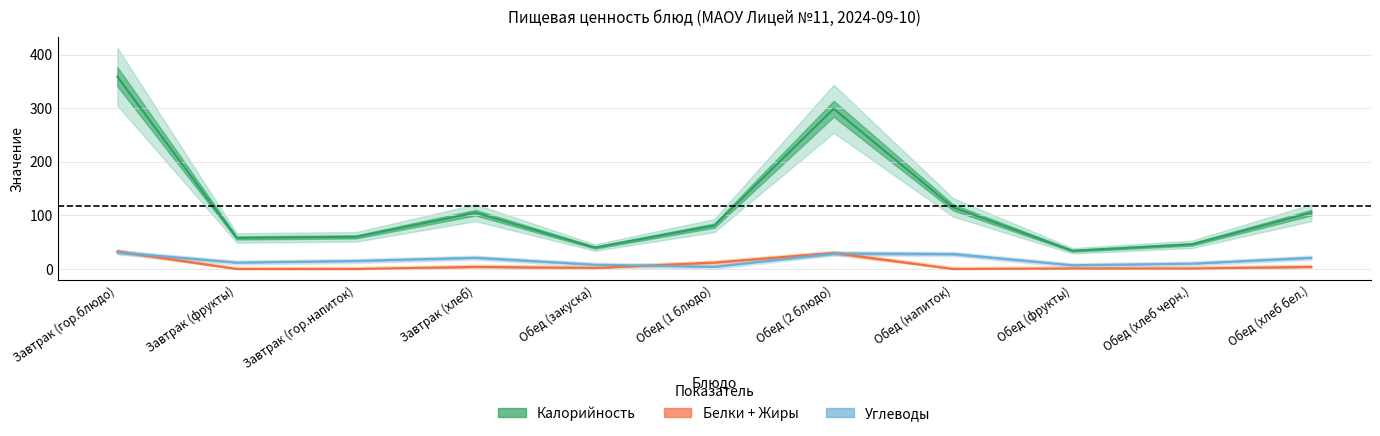

At which category is the sum across all series the highest?

Завтрак (гор.блюдо)